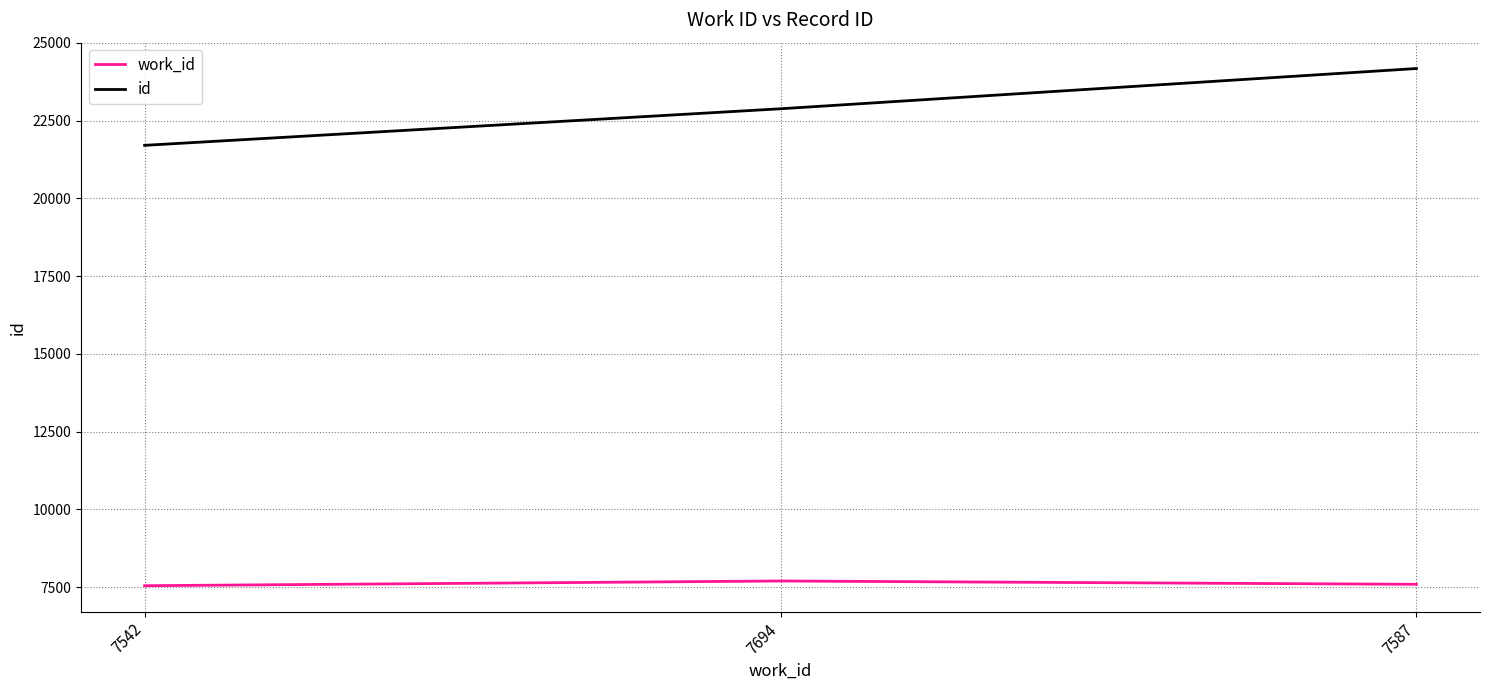

Rank the series by their average value, from lowest to highest.

work_id, id